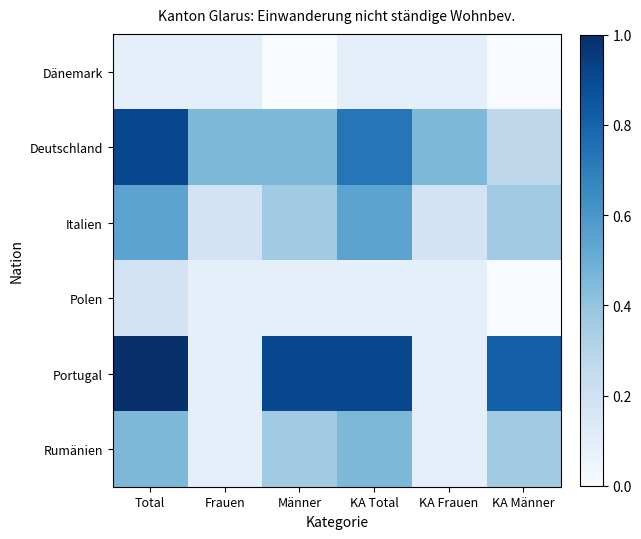

Reading left to right, transcribe all the data shown in this chart.

Dänemark: Total=0.1	Frauen=0.1	Männer=0.0	KA Total=0.1	KA Frauen=0.1	KA Männer=0.0
Deutschland: Total=0.9	Frauen=0.5	Männer=0.5	KA Total=0.7	KA Frauen=0.5	KA Männer=0.3
Italien: Total=0.5	Frauen=0.2	Männer=0.4	KA Total=0.5	KA Frauen=0.2	KA Männer=0.4
Polen: Total=0.2	Frauen=0.1	Männer=0.1	KA Total=0.1	KA Frauen=0.1	KA Männer=0.0
Portugal: Total=1.0	Frauen=0.1	Männer=0.9	KA Total=0.9	KA Frauen=0.1	KA Männer=0.8
Rumänien: Total=0.5	Frauen=0.1	Männer=0.4	KA Total=0.5	KA Frauen=0.1	KA Männer=0.4